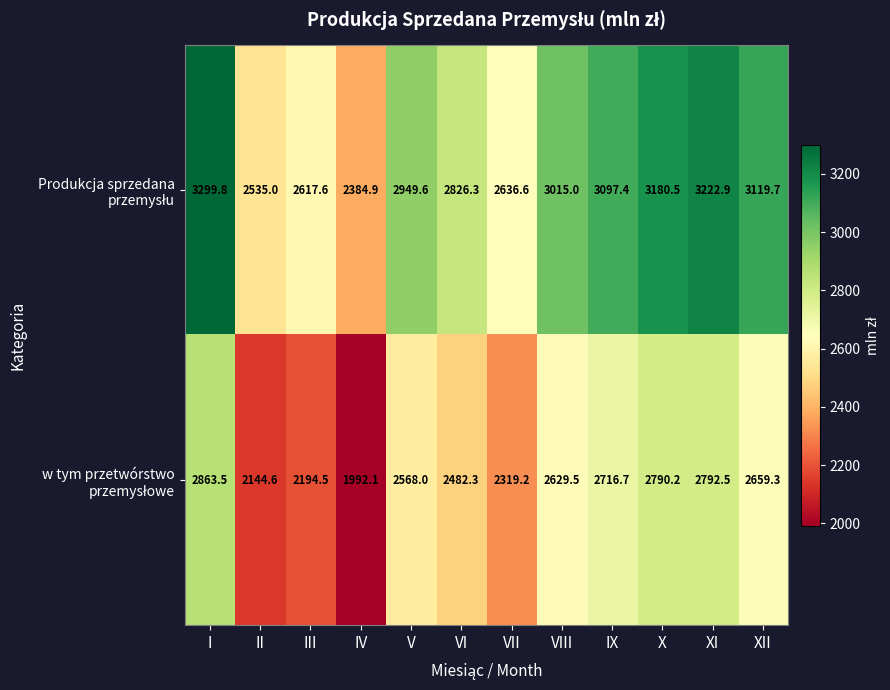

What is the total value across all series at VII?

4955.8